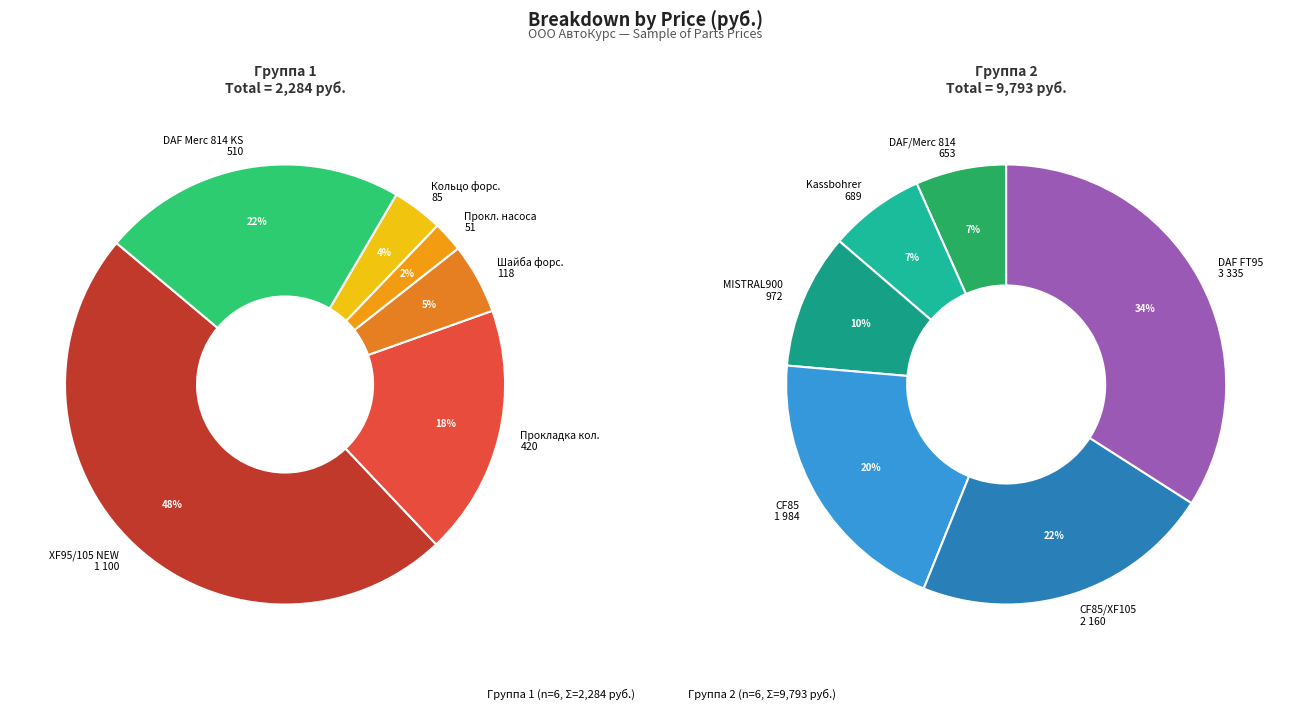

Combined, what portion of the pie is Шайба форсунки медная DAF and Фильтр масляный DAF CF85?

17.4%